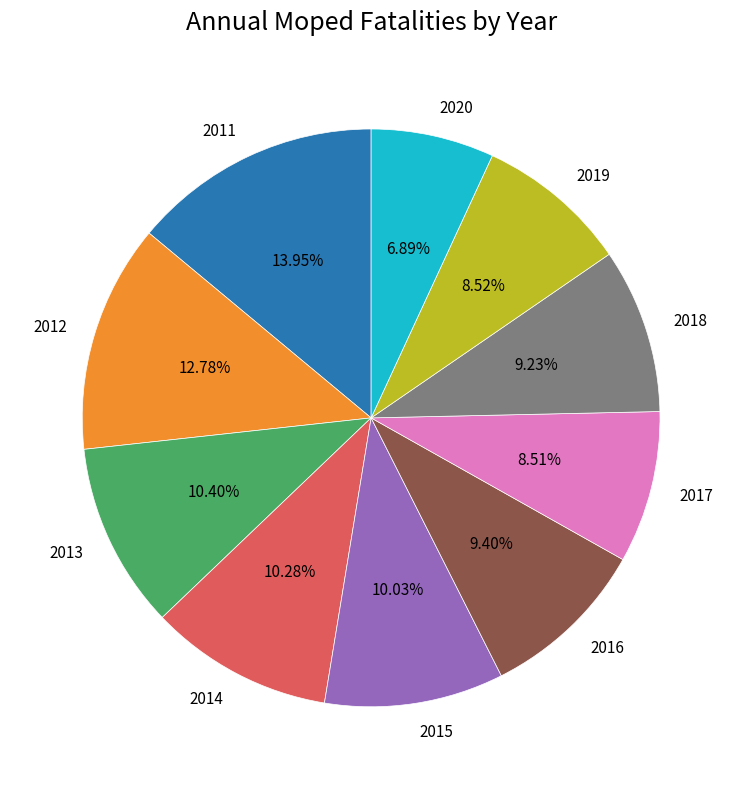

The 2012 slice represents 13% of the pie. True or false?

True